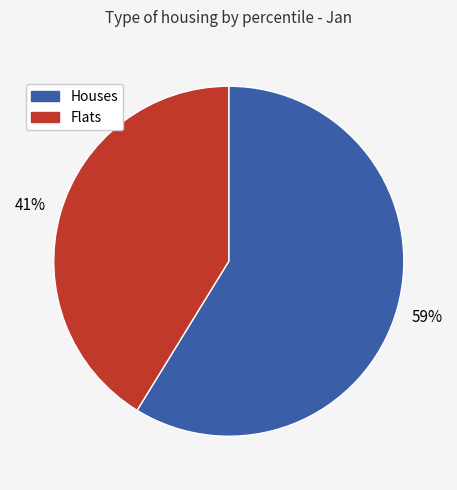

To the nearest percent, what is the difference between the largest and smallest slice percentages?

18%